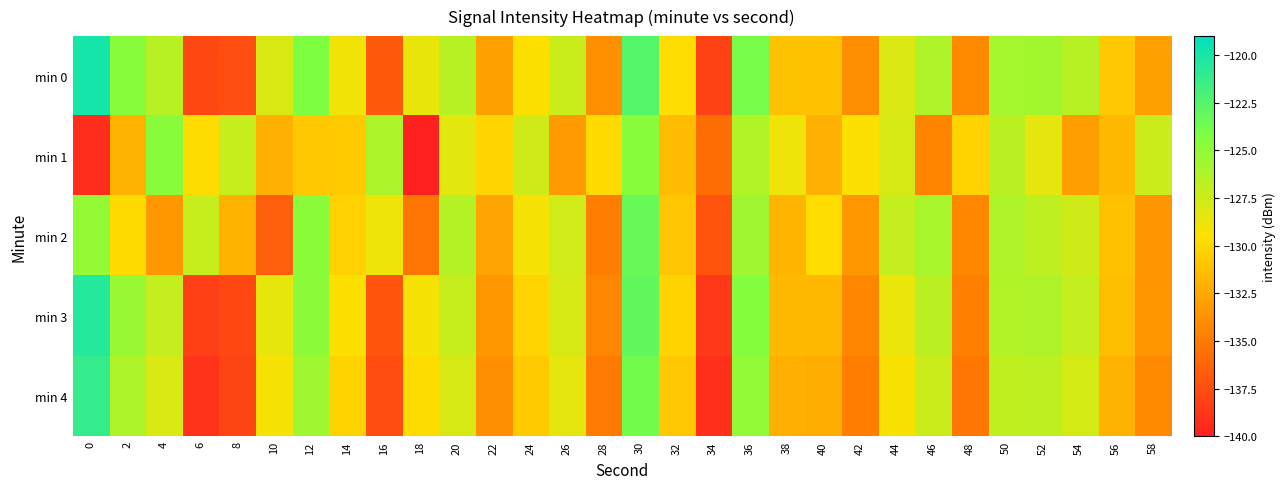

Which series changed the most between 10 and 16?

min 0